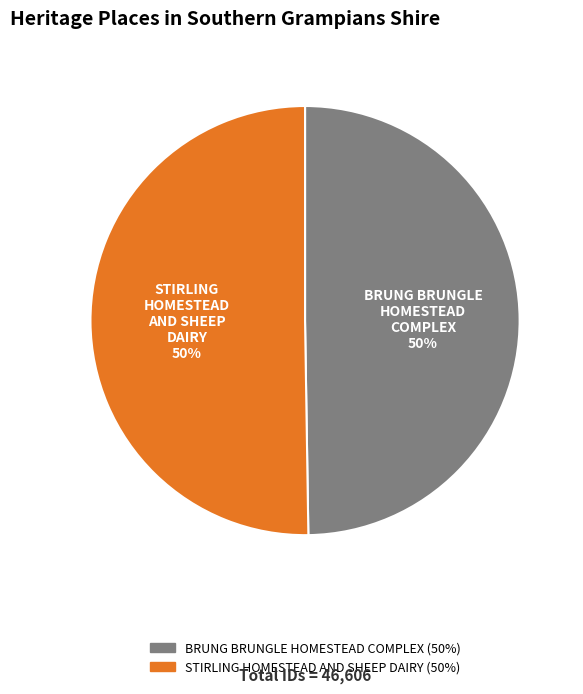

Is the sum of BRUNG BRUNGLE HOMESTEAD COMPLEX and STIRLING HOMESTEAD AND SHEEP DAIRY greater than half?

Yes